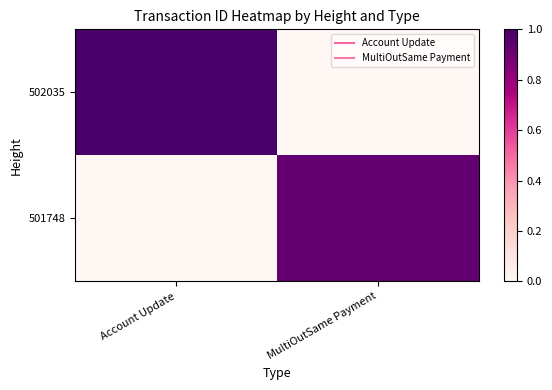

At how many categories does at least one series exceed 0?

2